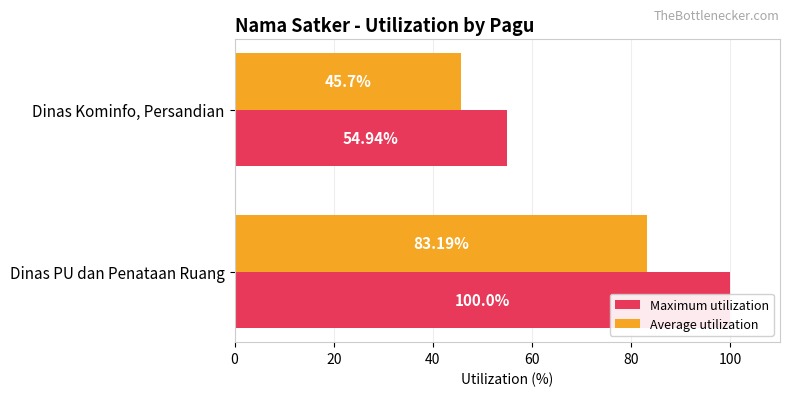

Between 0 and 20, which series saw the biggest shift?

Maximum utilization